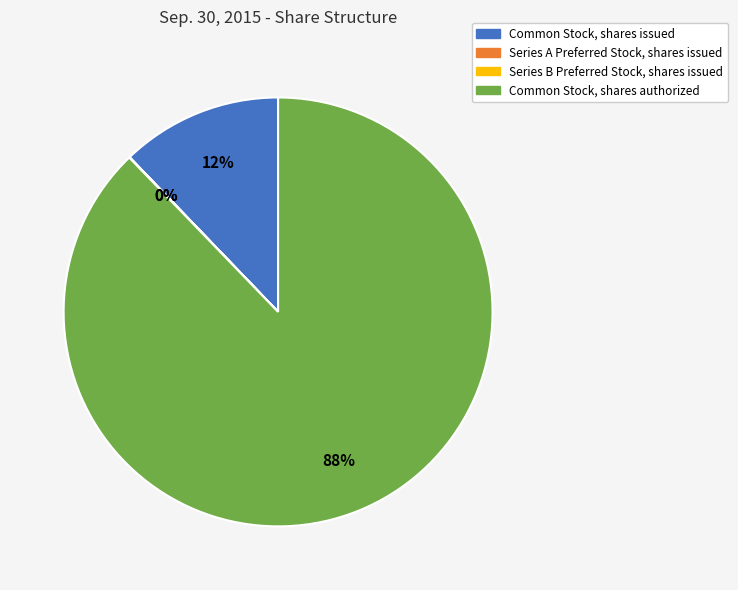

What is the largest slice in the pie chart?

Common Stock, shares authorized